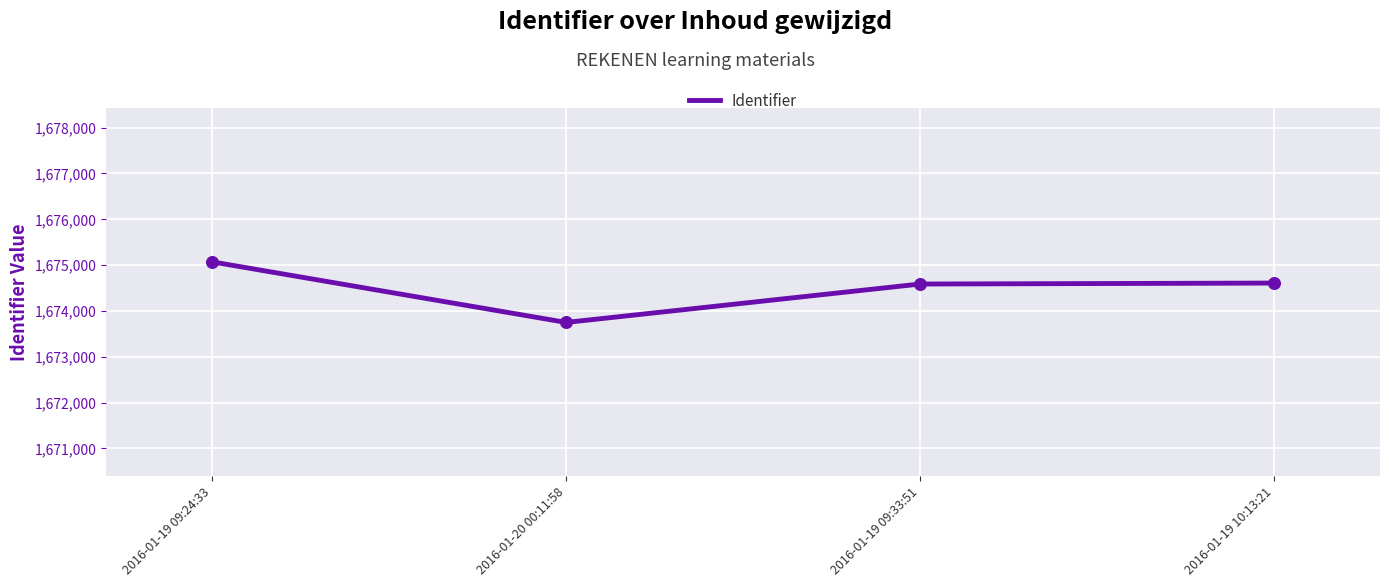

What is the ratio of the value at 2016-01-19 09:24:33 to the value at 2016-01-20 00:11:58?

1.0